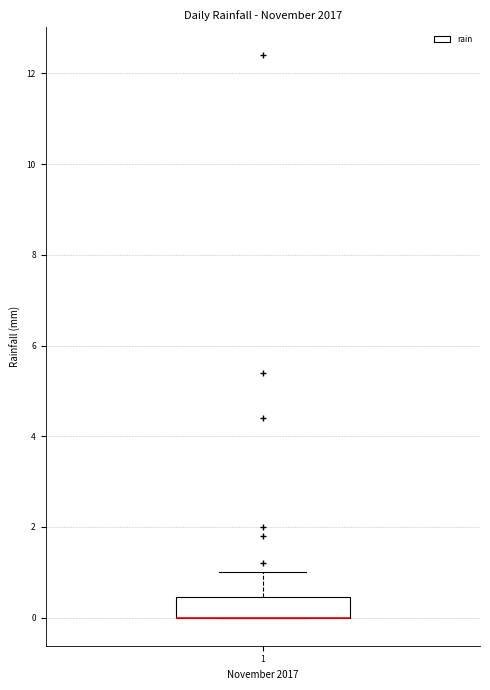

Where is the upper edge of the box at x = 1 on the y-axis? The values are not printed on the chart, so give them approximately, as read against the axis.

0.4